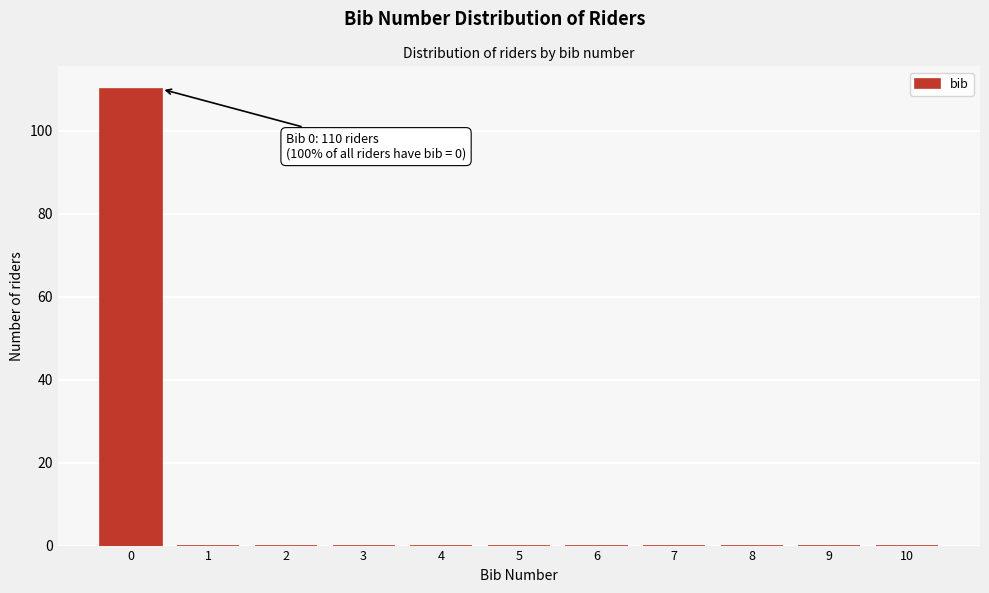

Reading left to right, list all the values displayed in this chart.

0=110	1=0	2=0	3=0	4=0	5=0	6=0	7=0	8=0	9=0	10=0